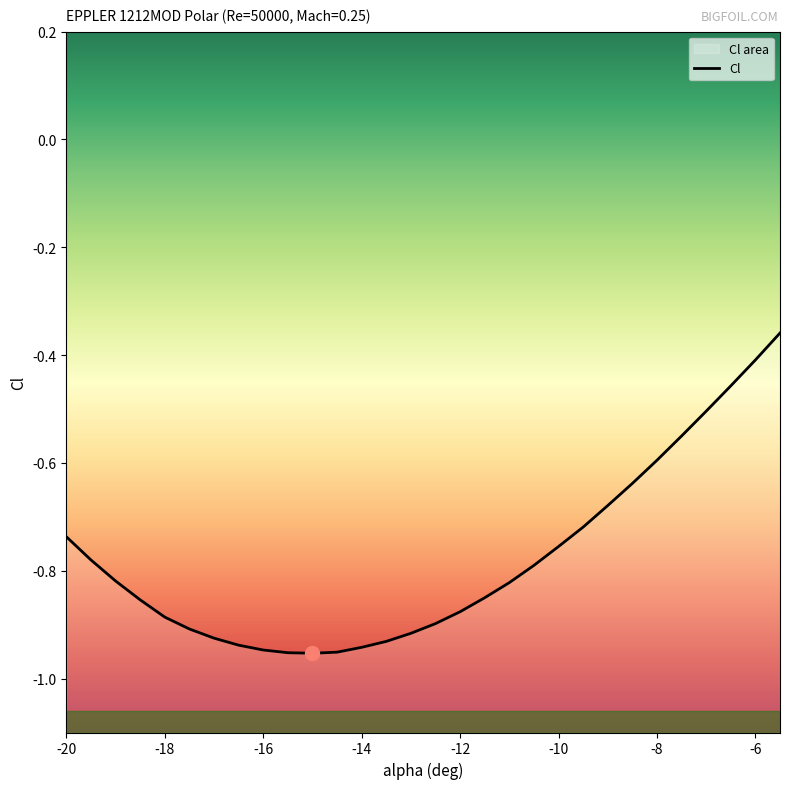

Reading left to right, extract all data points from this chart.

-20=-0.7	-19.5=-0.8	-19=-0.8	-18.5=-0.9	-18=-0.9	-17.5=-0.9	-17=-0.9	-16.5=-0.9	-16=-0.9	-15.5=-1.0	-15=-1.0	-14.5=-1.0	-14=-0.9	-13.5=-0.9	-13=-0.9	-12.5=-0.9	-12=-0.9	-11.5=-0.8	-11=-0.8	-10.5=-0.8	-10=-0.8	-9.5=-0.7	-9=-0.7	-8.5=-0.6	-8=-0.6	-7.5=-0.6	-7=-0.5	-6.5=-0.5	-6=-0.4	-5.5=-0.4